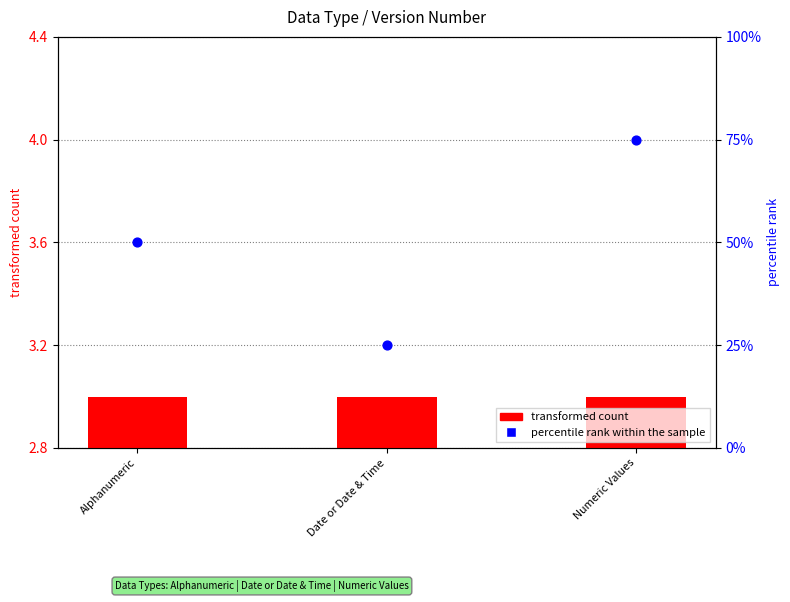

Is the value of percentile rank within the sample at Date or Date & Time greater than the value of transformed count at Alphanumeric?

Yes